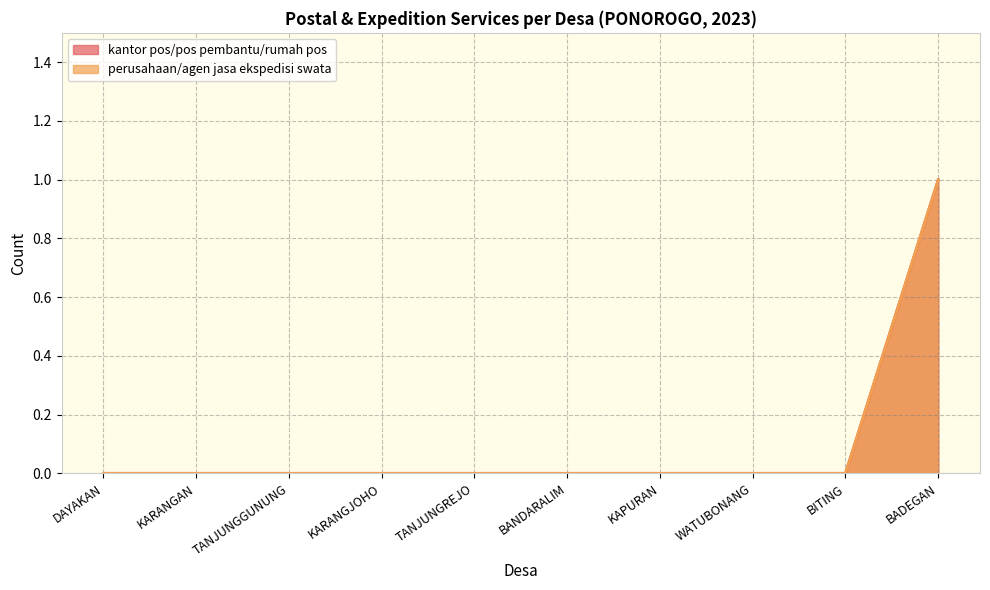

What are all the series names shown in the legend?

kantor pos/pos pembantu/rumah pos, perusahaan/agen jasa ekspedisi swata